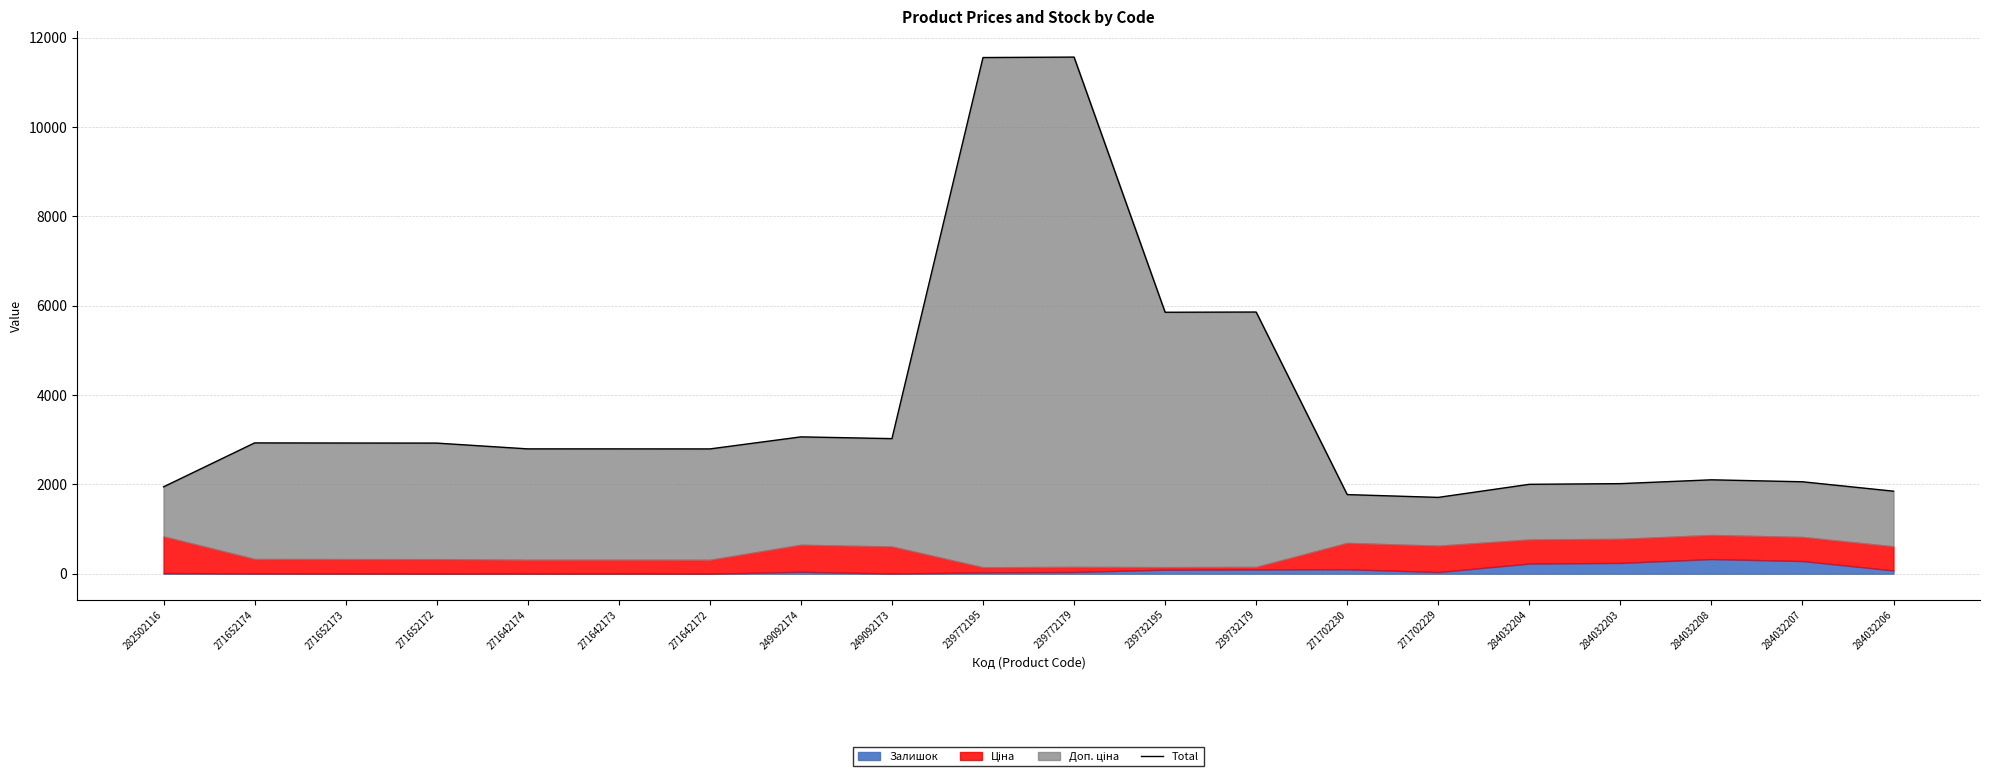

At which category does the data reach its first local valley?

271642172